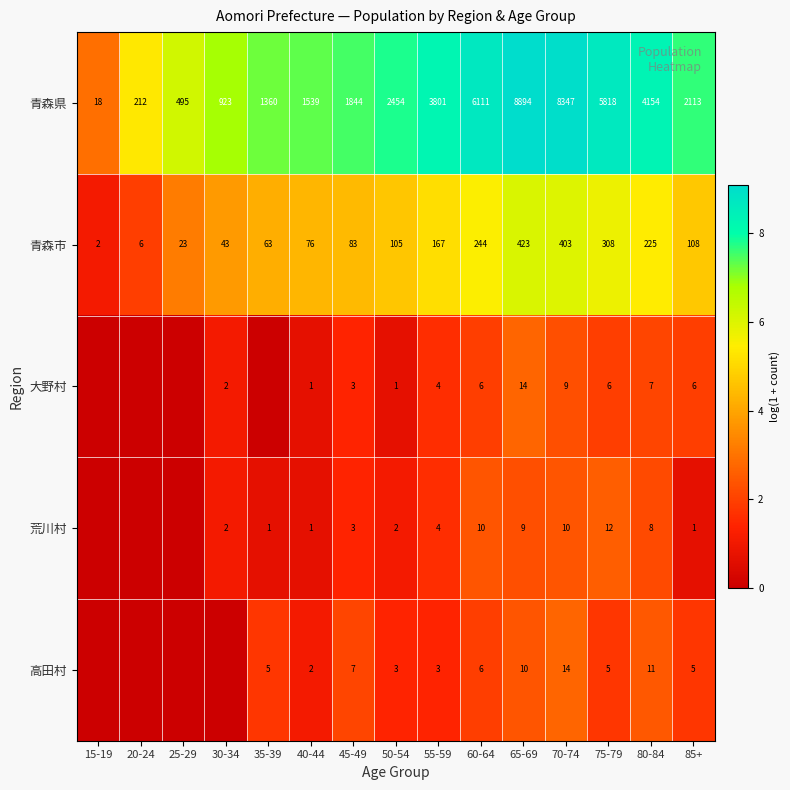

Where is 青森市 nearest to the value 212?

80-84